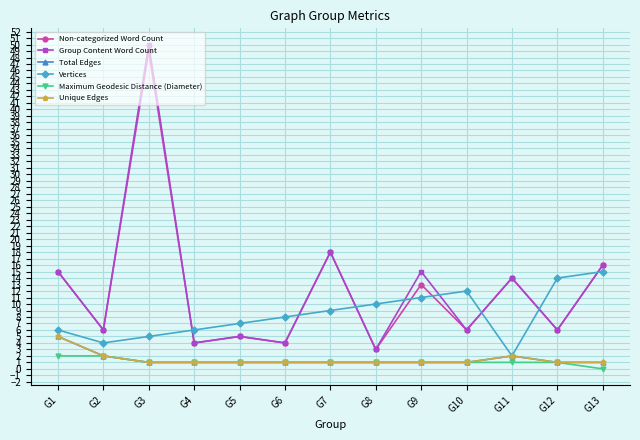

Rank the series by their maximum value, from lowest to highest.

Maximum Geodesic Distance (Diameter), Total Edges, Unique Edges, Vertices, Non-categorized Word Count, Group Content Word Count